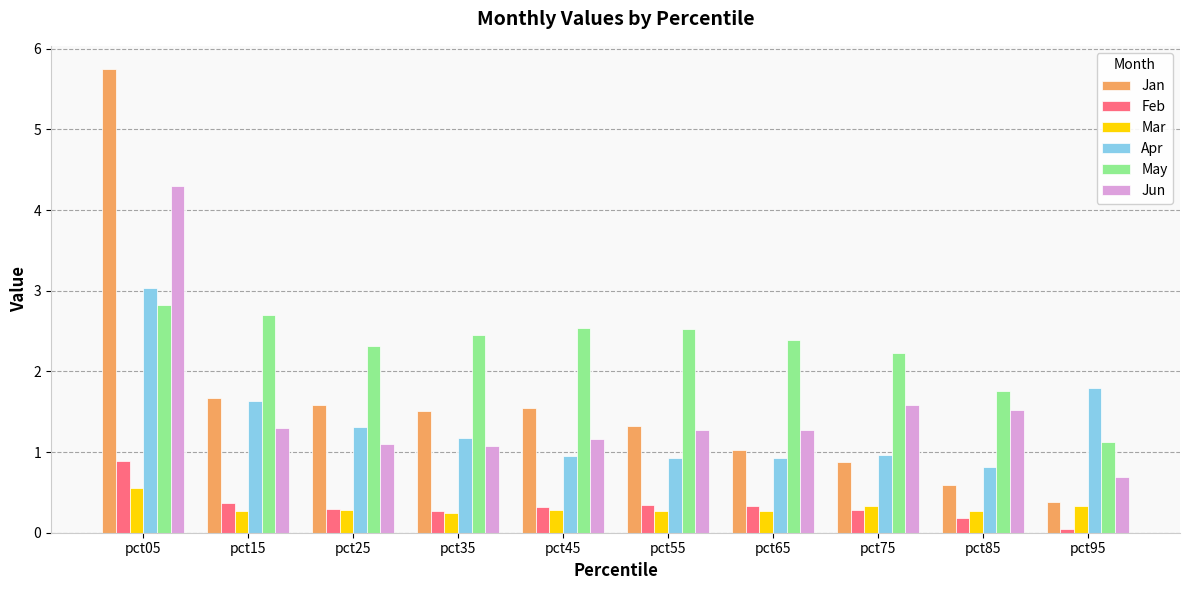

True or false: Jun has a value of 1.5 at pct85.

True